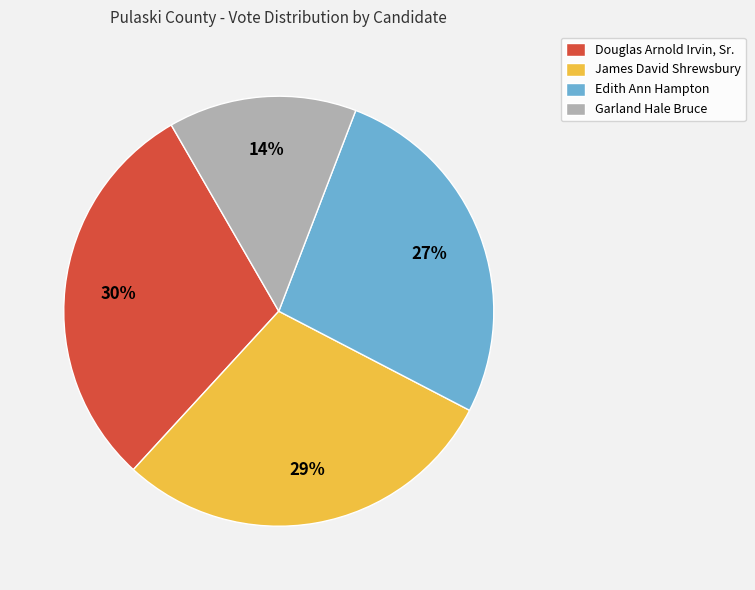

True or false: Edith Ann Hampton accounts for 27% of the total.

True